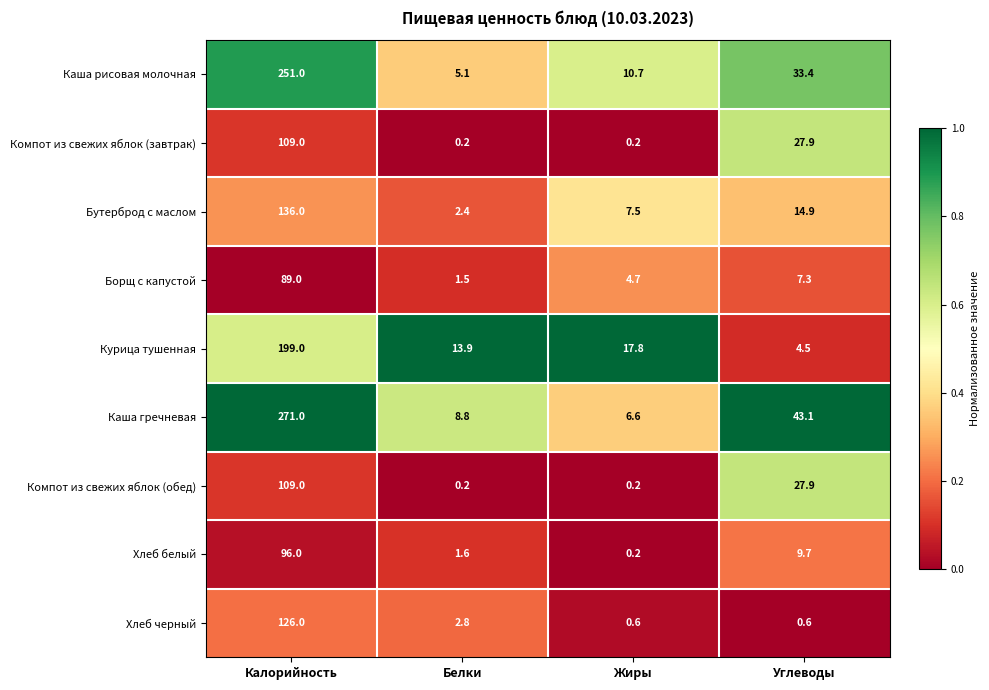

The Хлеб белый series shows 9.7 at Углеводы. True or false?

True